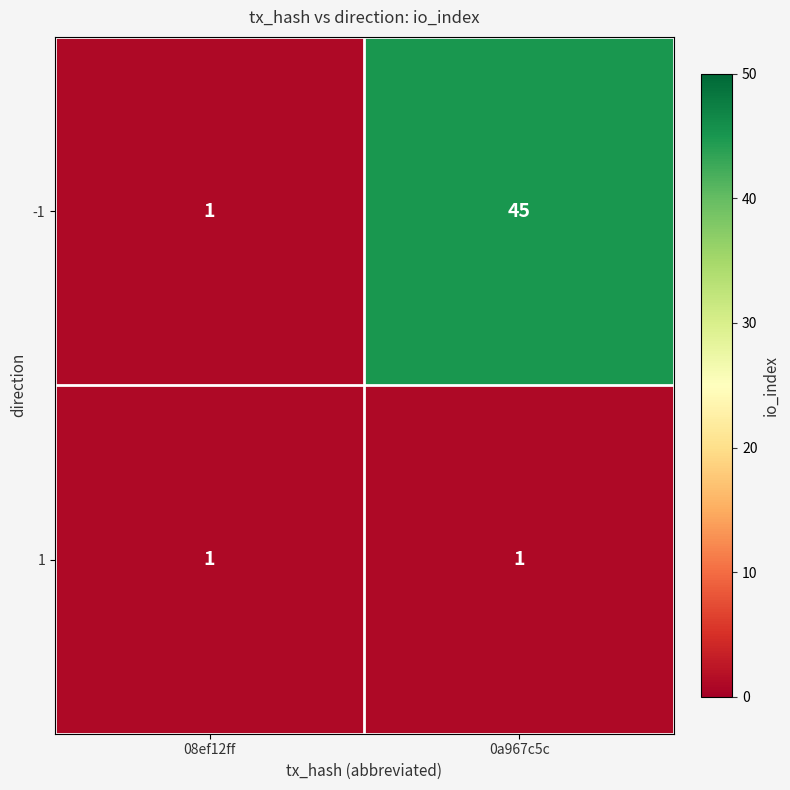

Rank the series by their maximum value, from lowest to highest.

1, -1